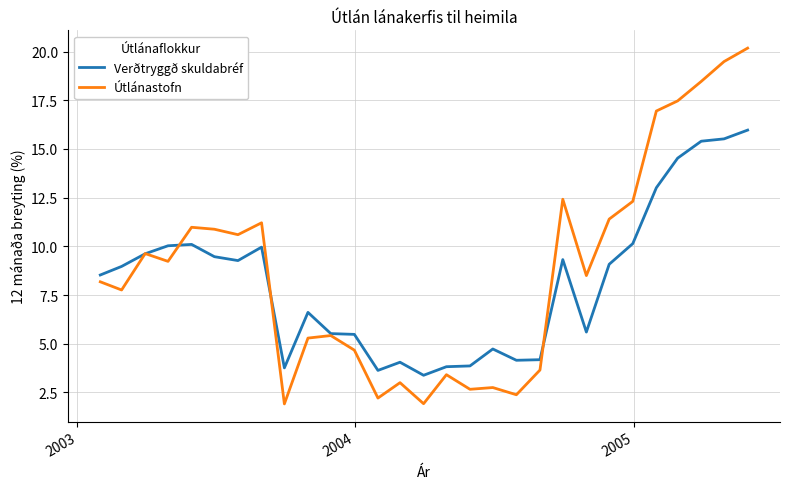

Rank the series by their maximum value, from highest to lowest.

Útlánastofn, Verðtryggð skuldabréf